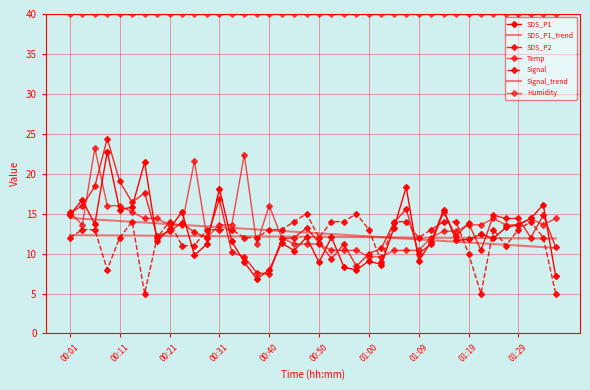

How many data points in Signal are above 13?

12